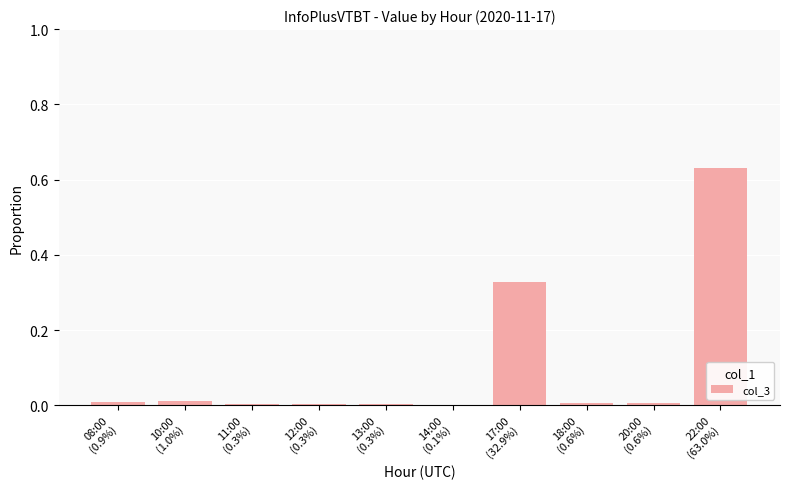

What is the sum of all values?

1.0